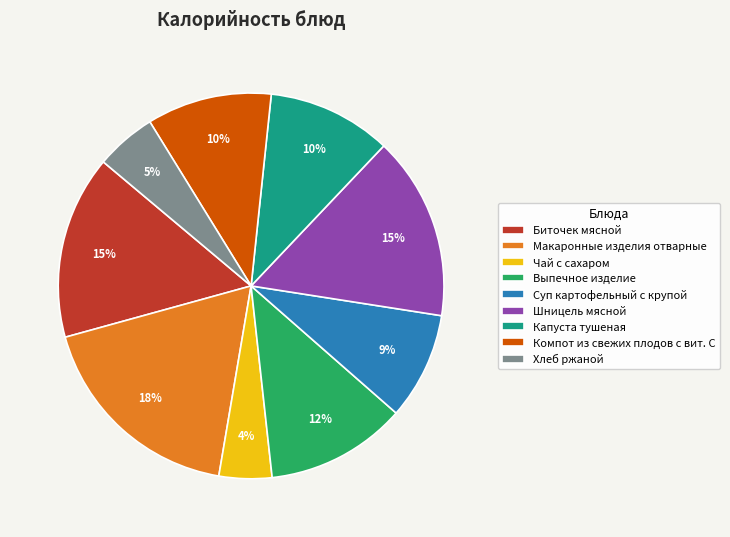

To the nearest percent, what is the average slice percentage?

11%